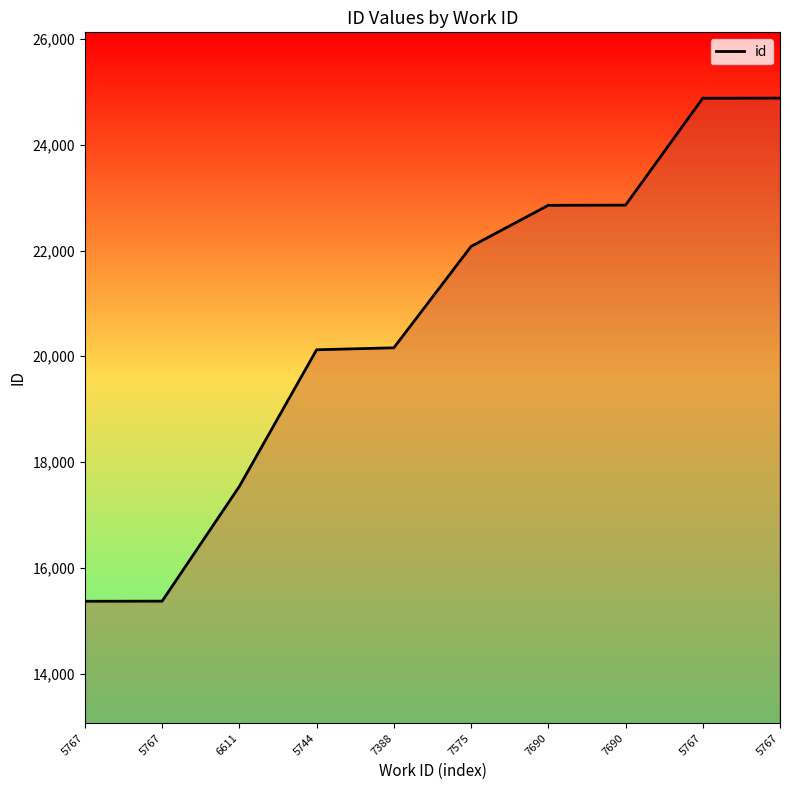

Count the number of data series in this chart.

1